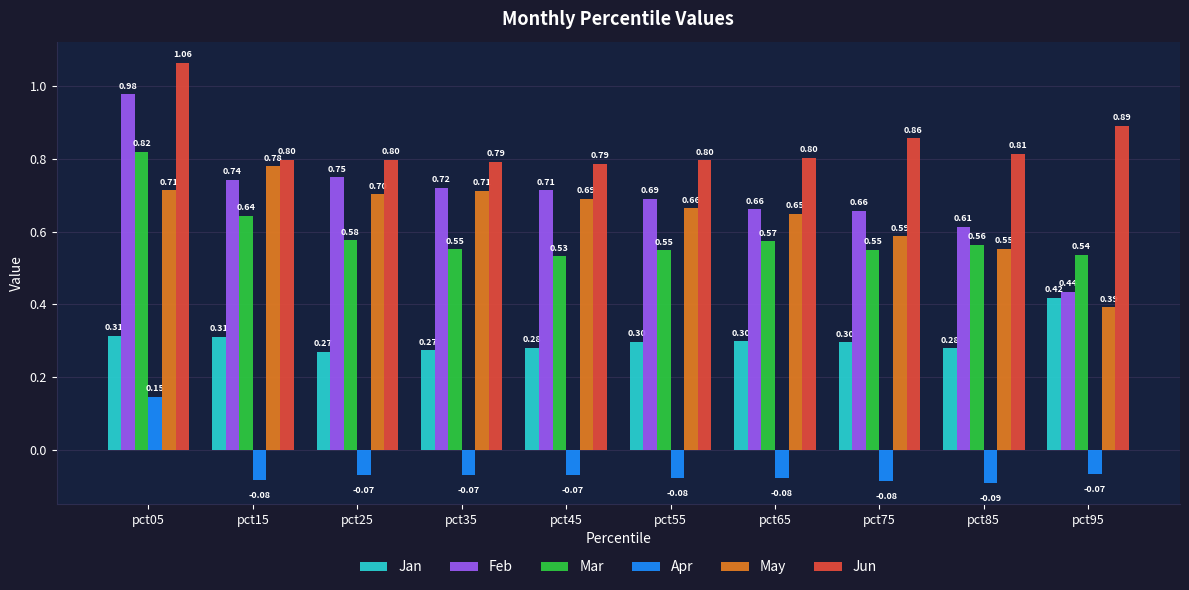

Count the Jun values in the range 0 to 1.

9